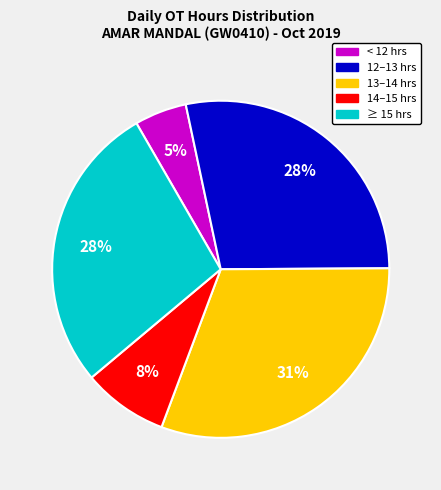

To the nearest percent, what is the average slice percentage?

20%